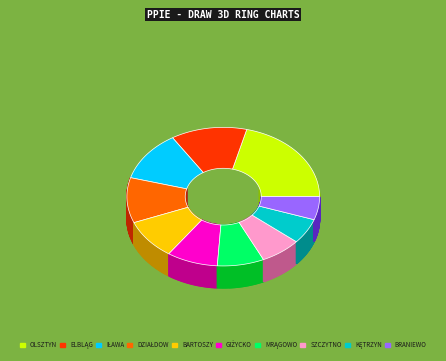

Does BARTOSZYCE represent more than half of the total?

No